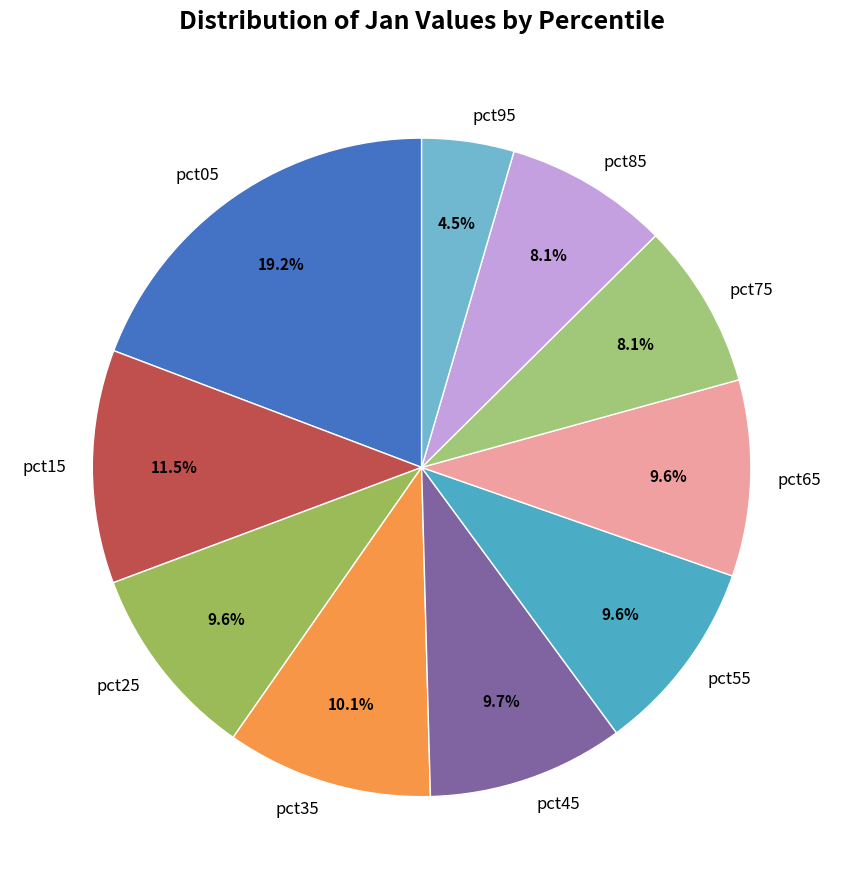

Which slice is the smallest?

pct95